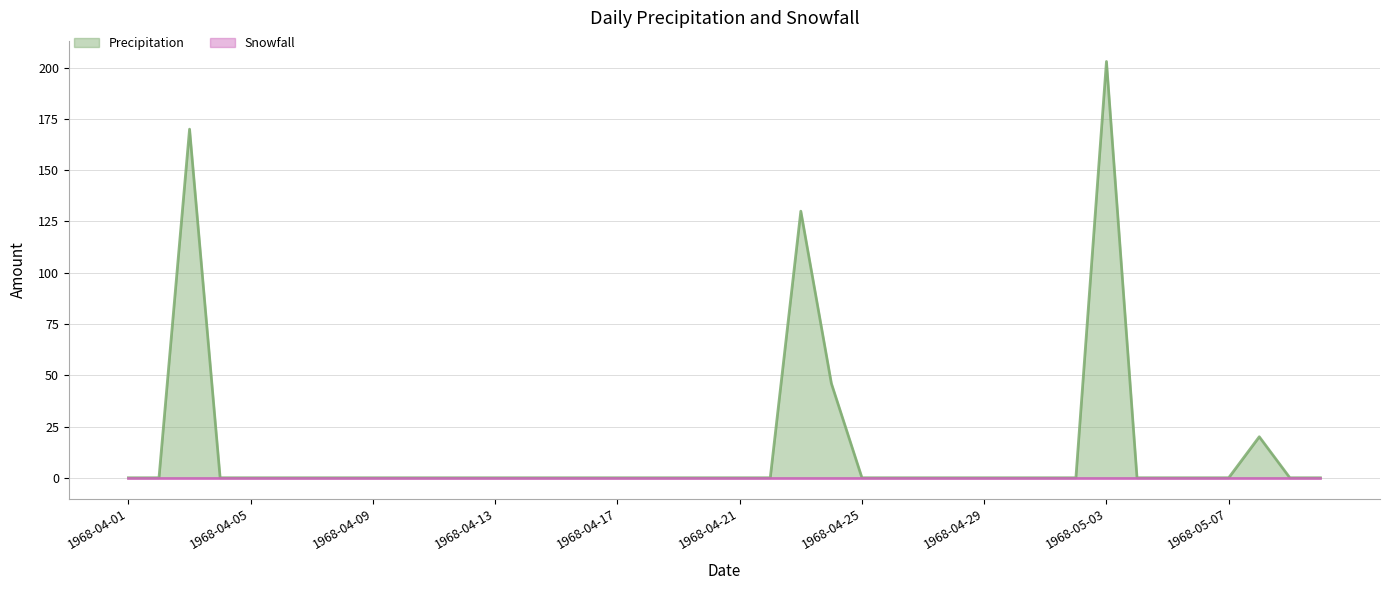

How many values are above zero?

5